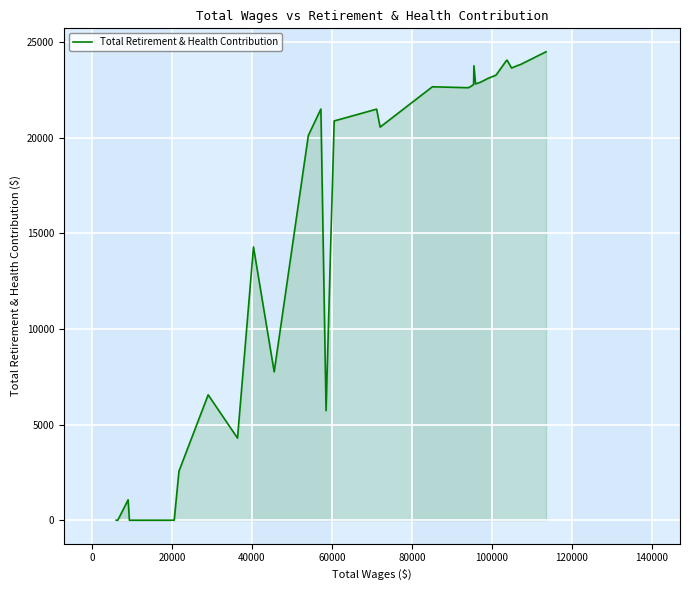

What is the maximum value shown in the chart?

24509